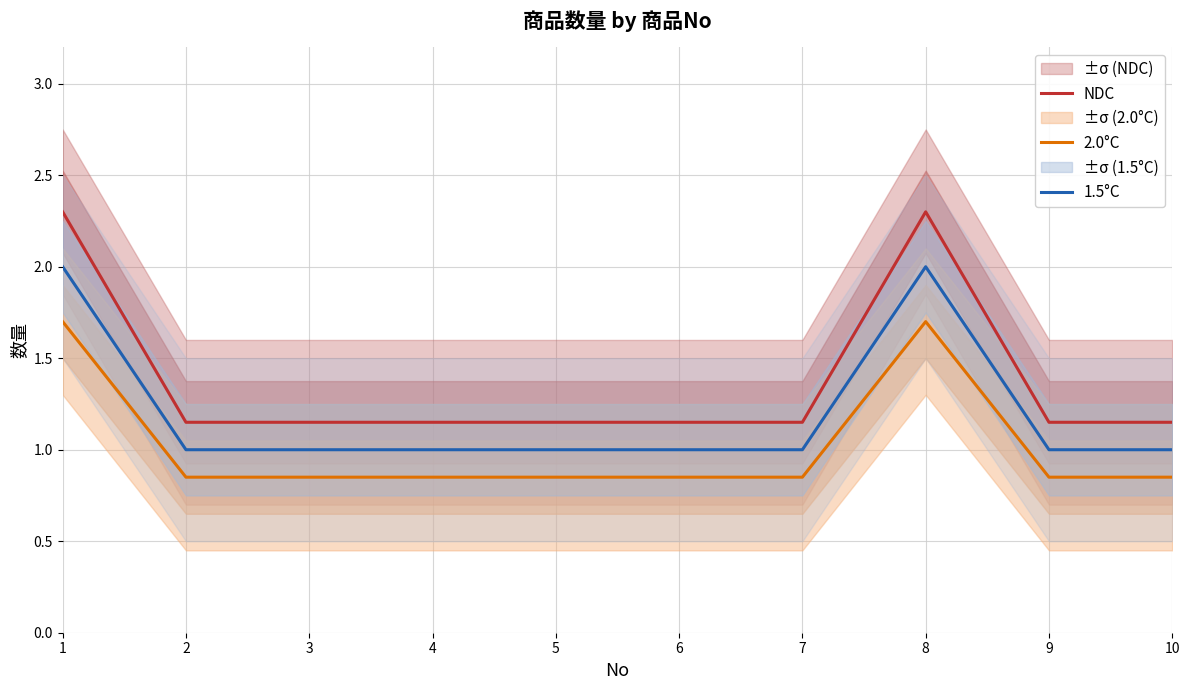

What is the approximate value of NDC at 10?

1.1